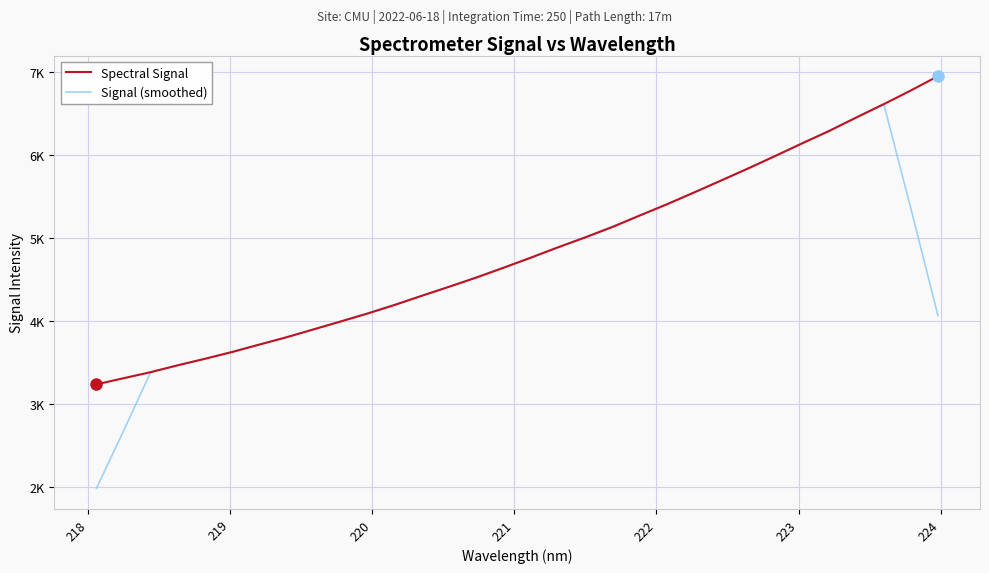

What are all the series names shown in the legend?

Spectral Signal, Signal (smoothed)